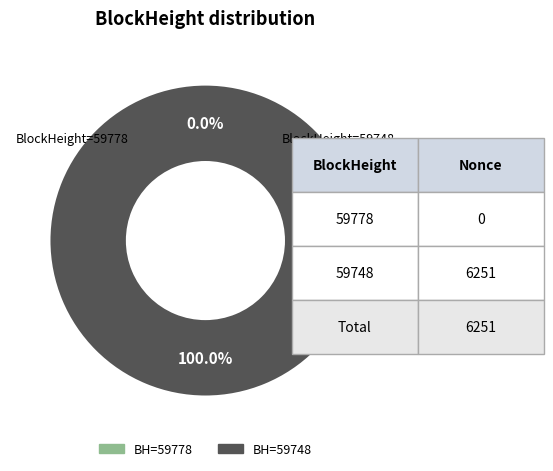

Is the sum of 59748 and 59778 greater than half?

Yes